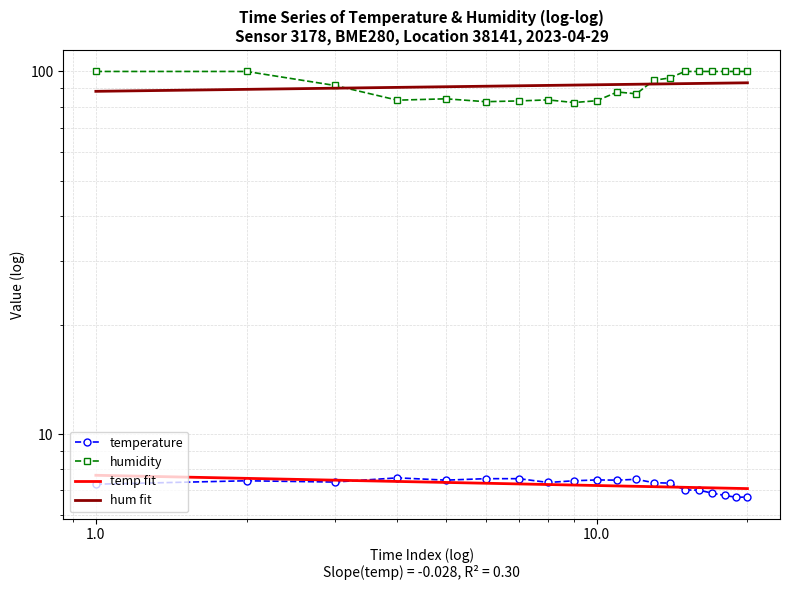

Which series has the largest total across all categories?

humidity